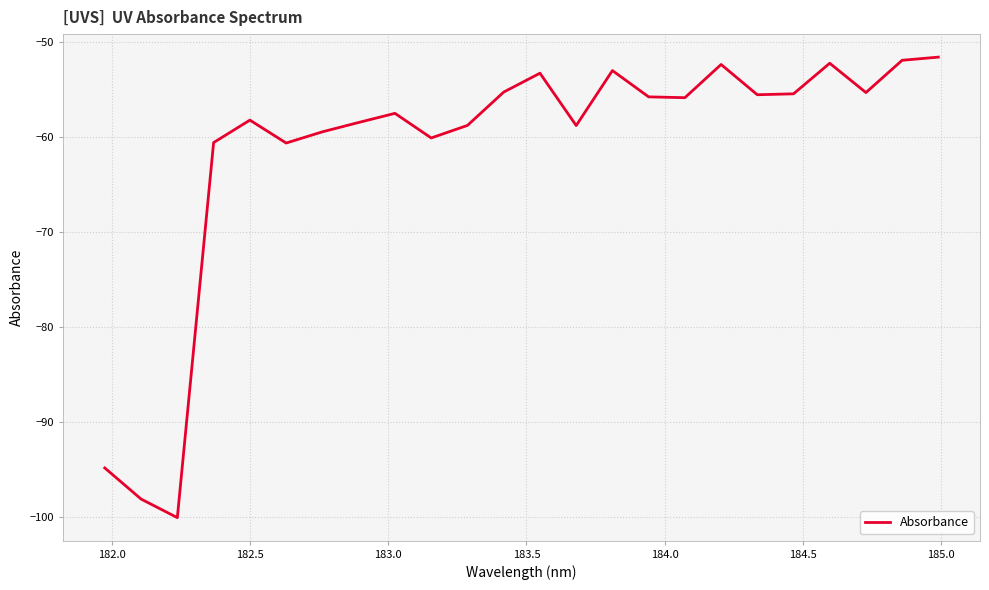

What is the smallest value displayed?

-100.1